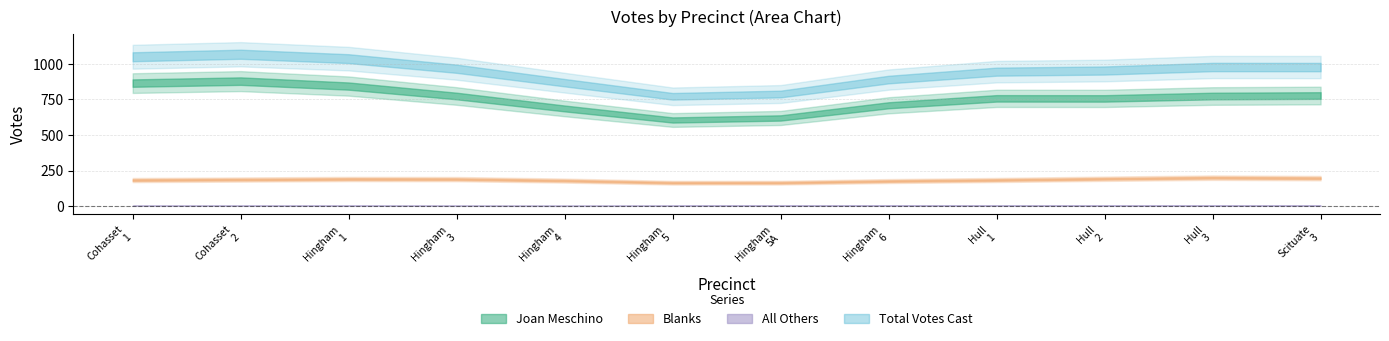

What is the minimum value shown in the chart?

1